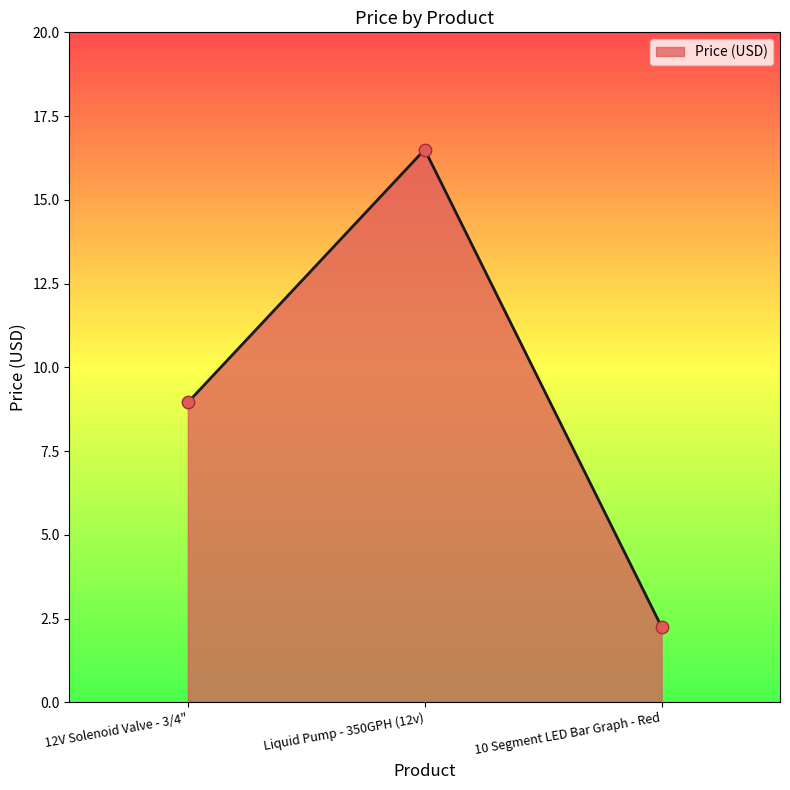

Which has a higher value, 10 Segment LED Bar Graph - Red or 12V Solenoid Valve - 3/4"?

12V Solenoid Valve - 3/4"